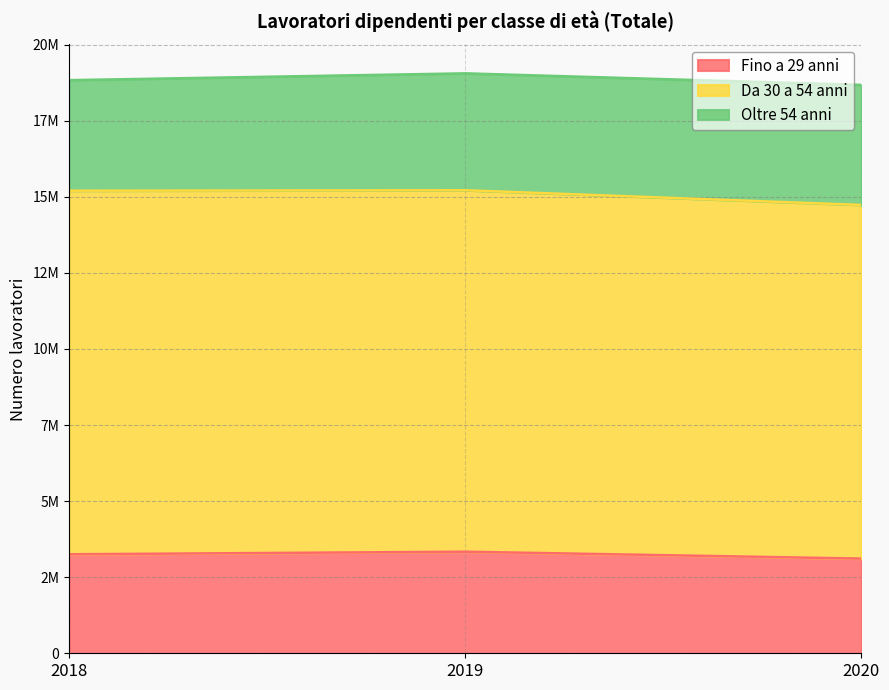

Read the Fino a 29 anni value at 2018, to the nearest 10.

3253330